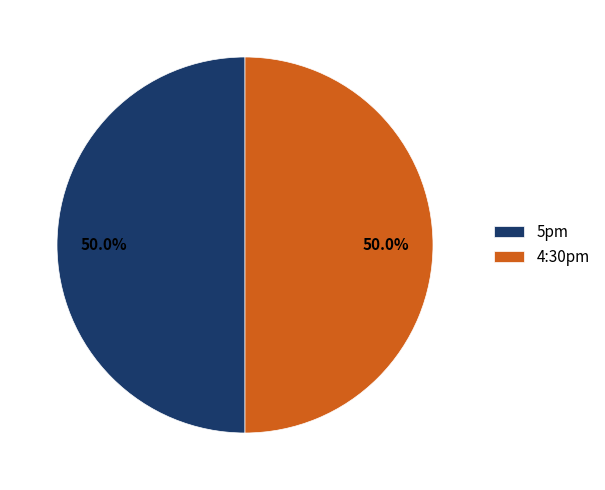

What percentage is NOT represented by 4:30pm?

50.0%